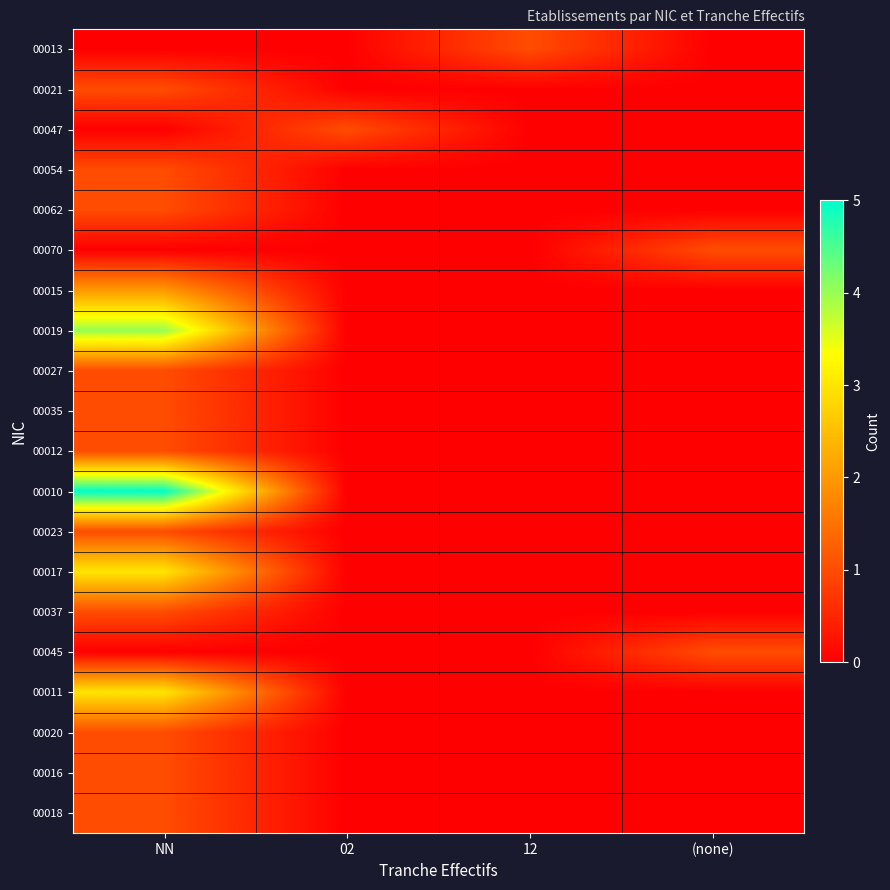

What is the total value across all series at 02?

1